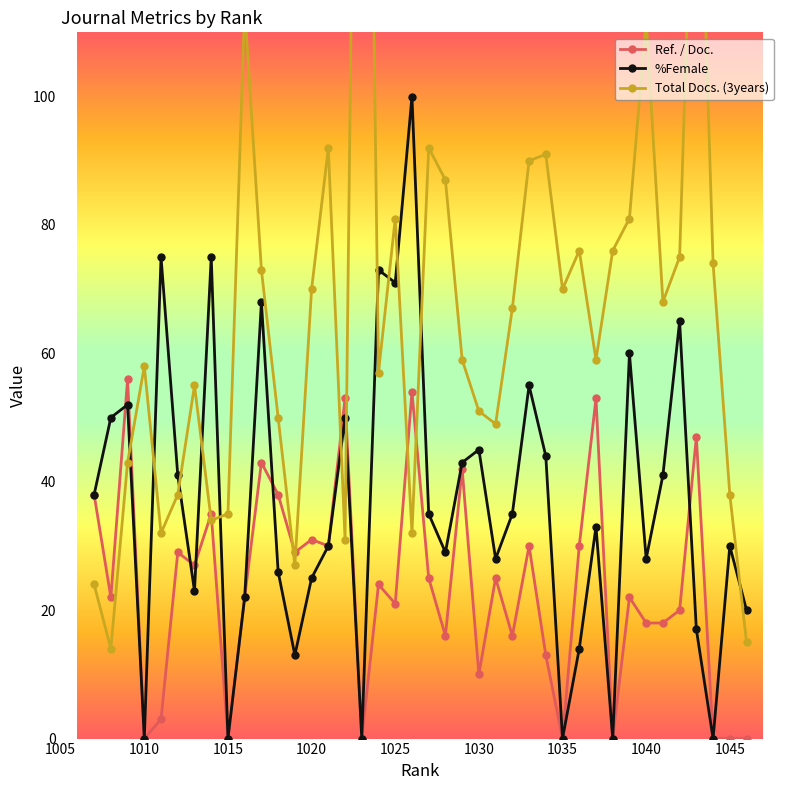

Is this an area chart (filled region under the line)?

No